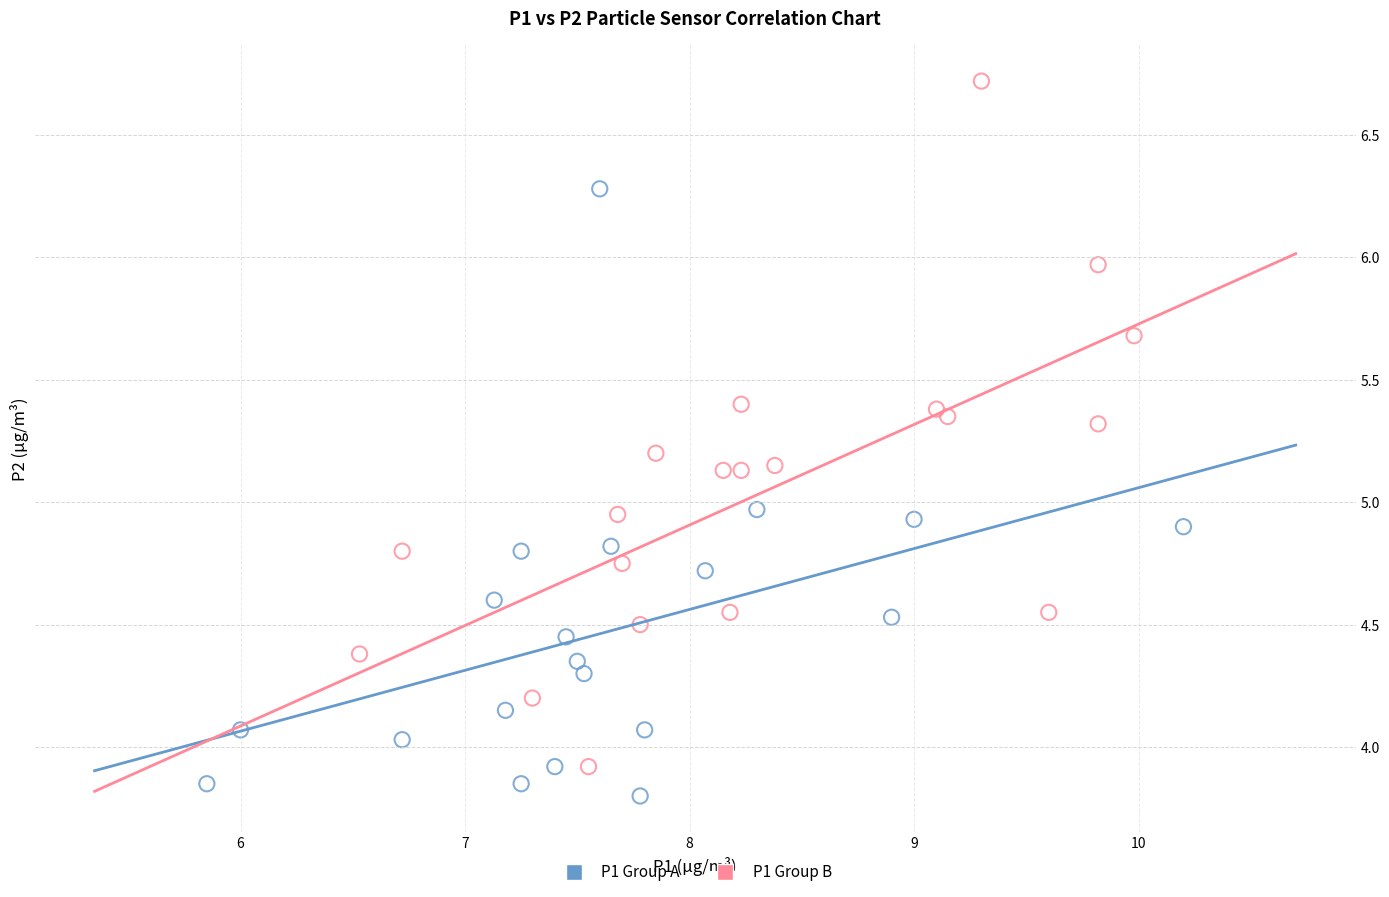

Which series contains the highest Y value?

P1 Group B